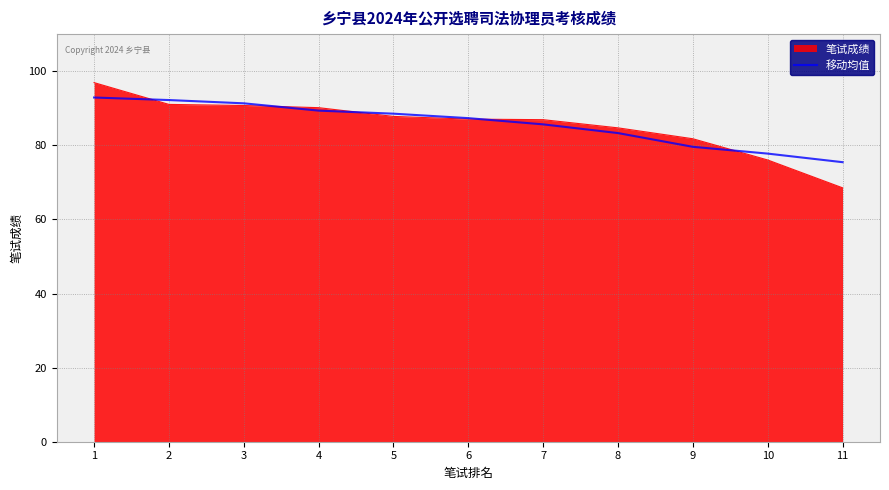

Which series has the largest range (max minus min)?

笔试成绩